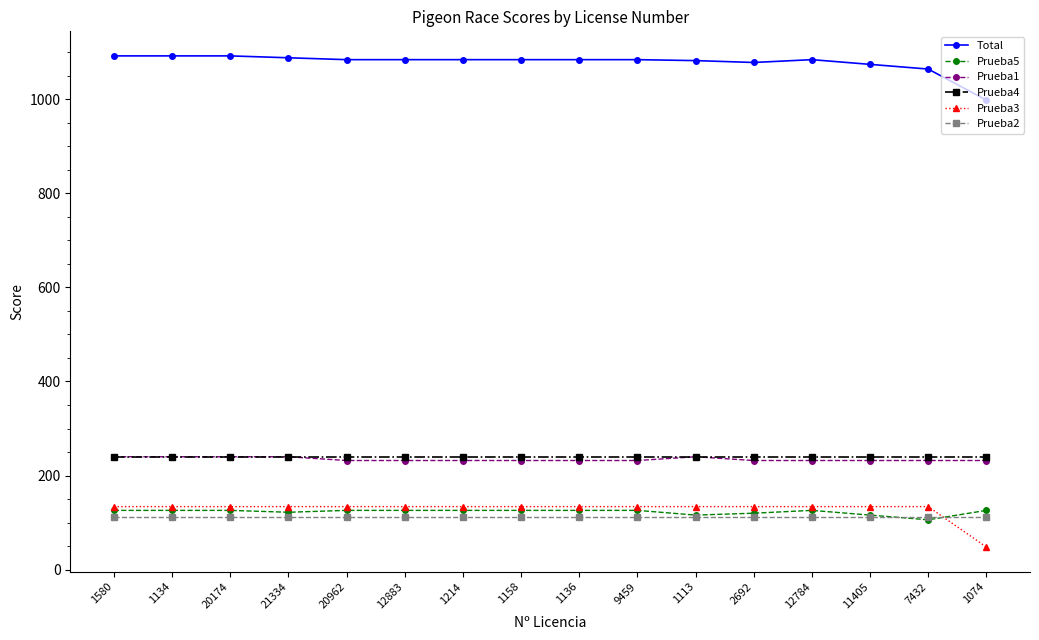

What is the minimum value for Prueba4?

240